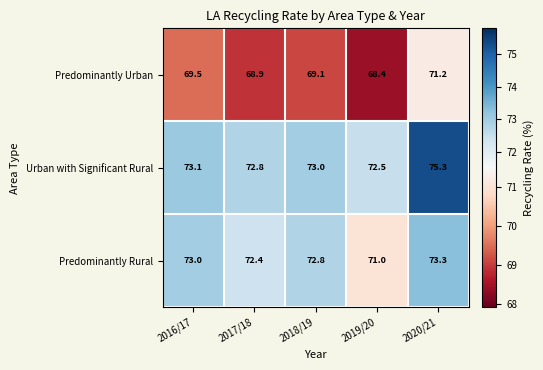

What is the approximate value of Predominantly Rural at 2018/19?

72.8